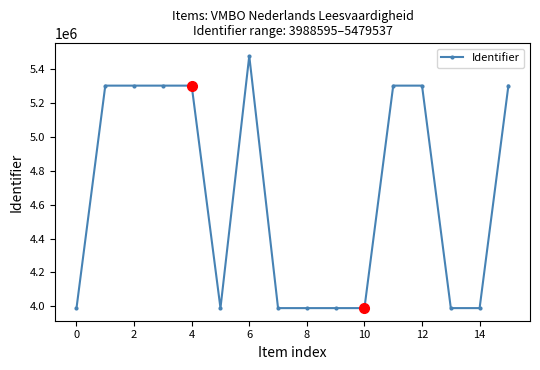

True or false: the data has more than 1 interior local peaks.

True